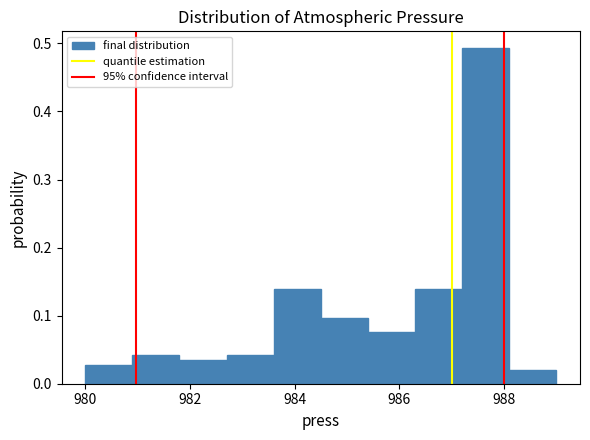

Which range on the x-axis has the tallest bar?

987.2 to 988.1